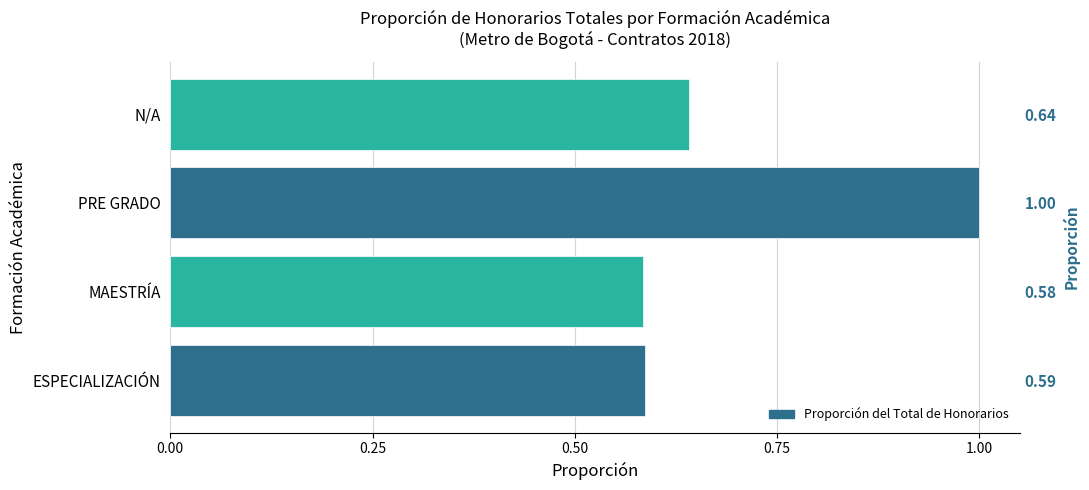

The chart shows a value of 0.6 at N/A. True or false?

True